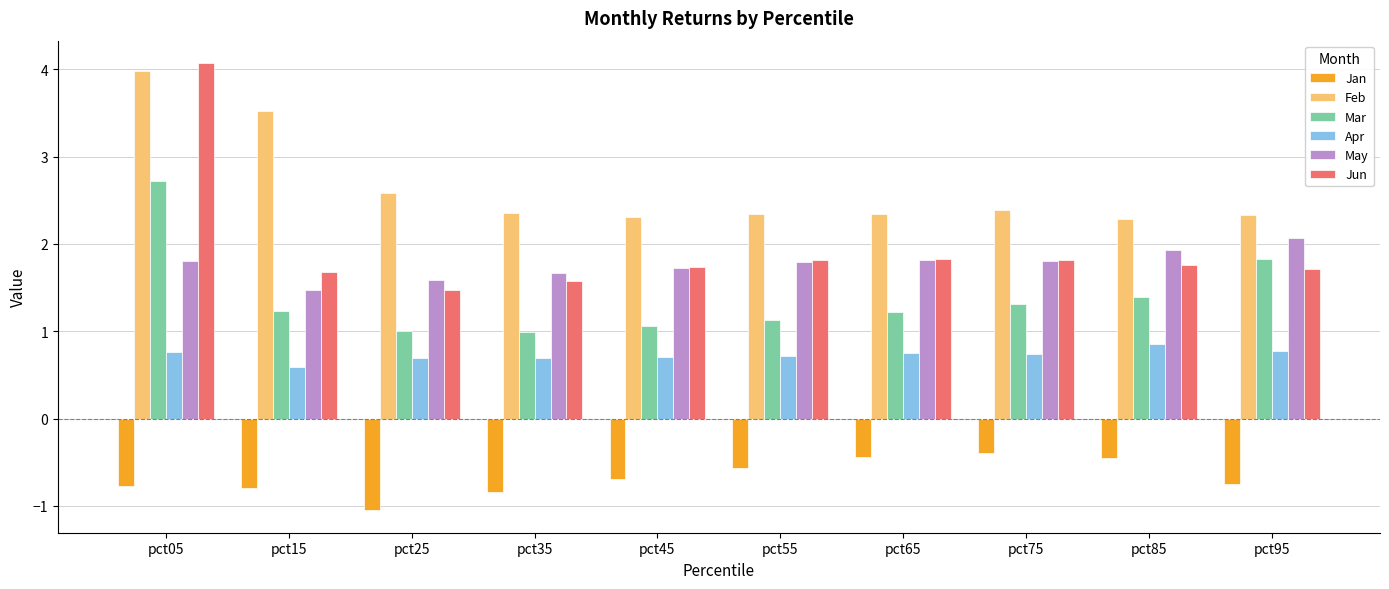

Which category has the highest value in the Apr series?

pct85